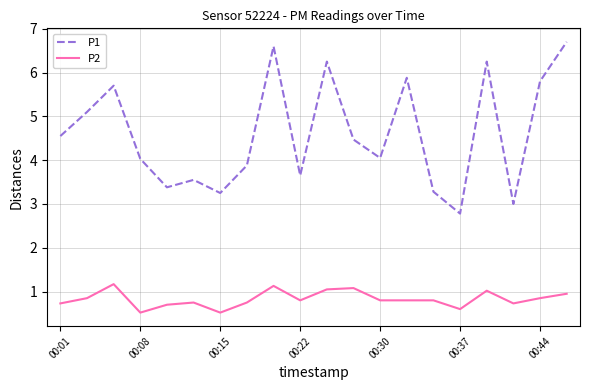

What is the greatest value displayed?

6.7